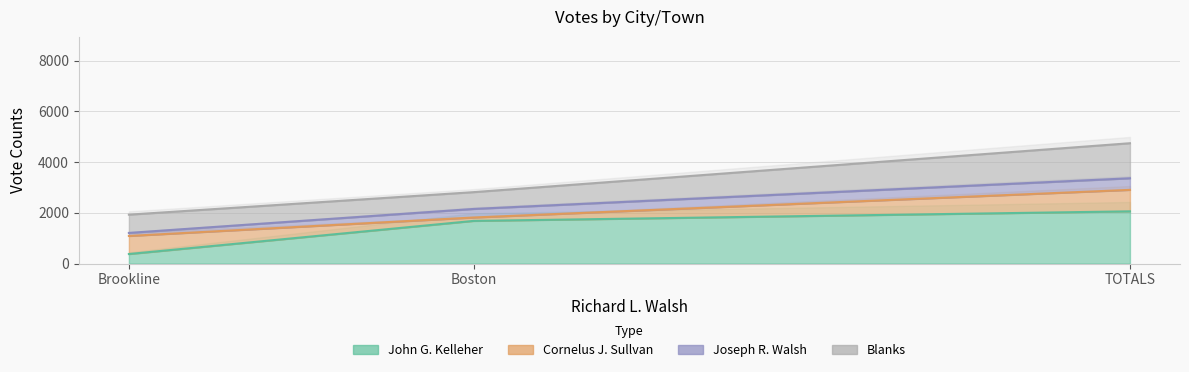

What position from the right is Boston?

3